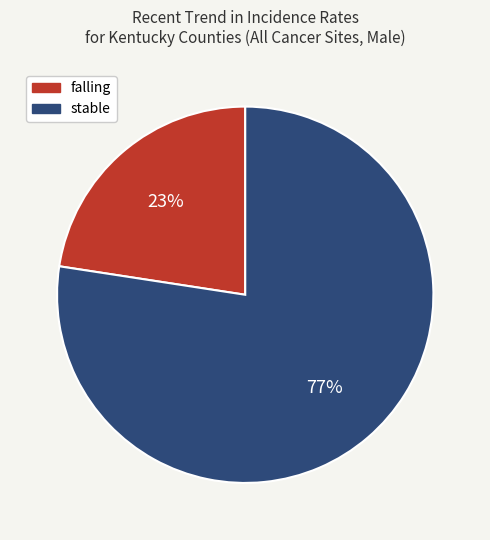

How many slices are in this pie chart?

2